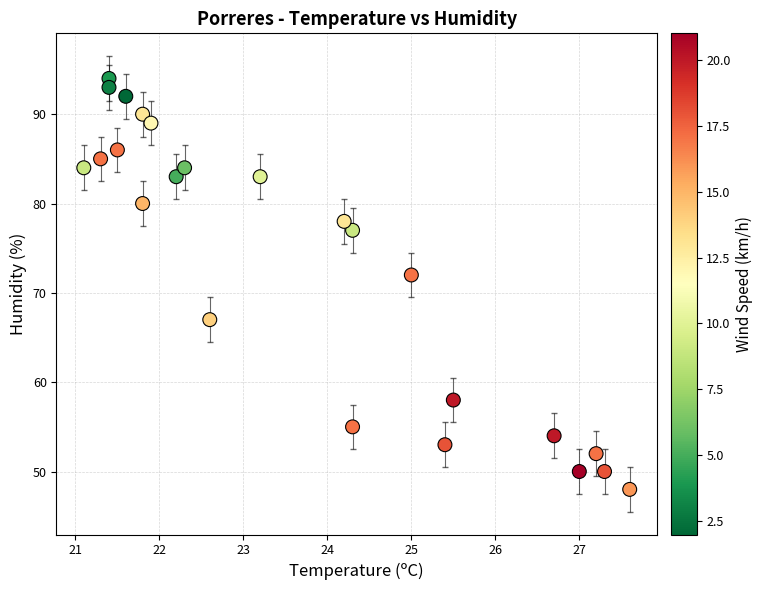

What Y value in the scatter plot is closest to 71?

72